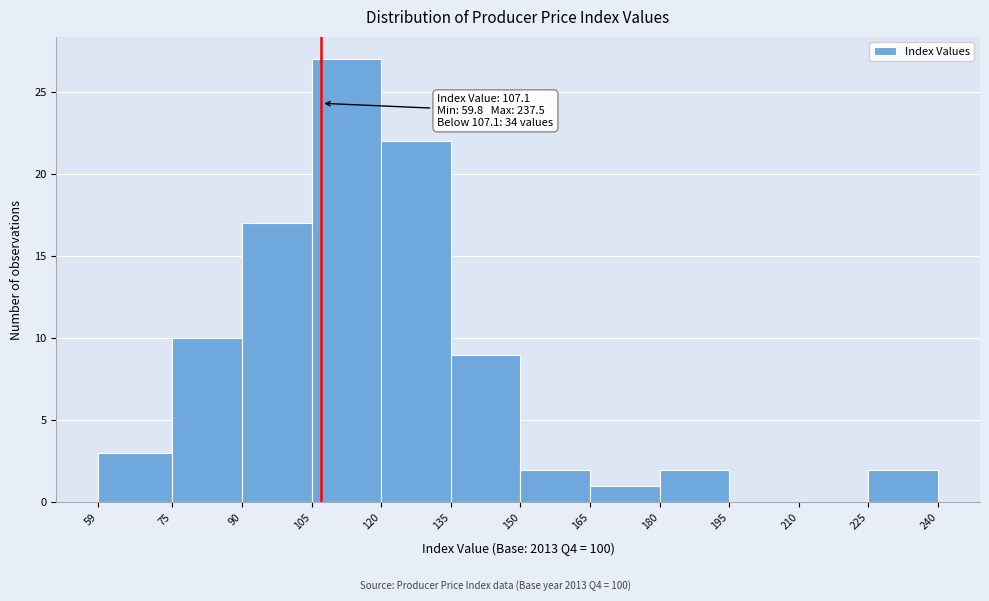

Over which range of the x-axis is the bar tallest?

105 to 120